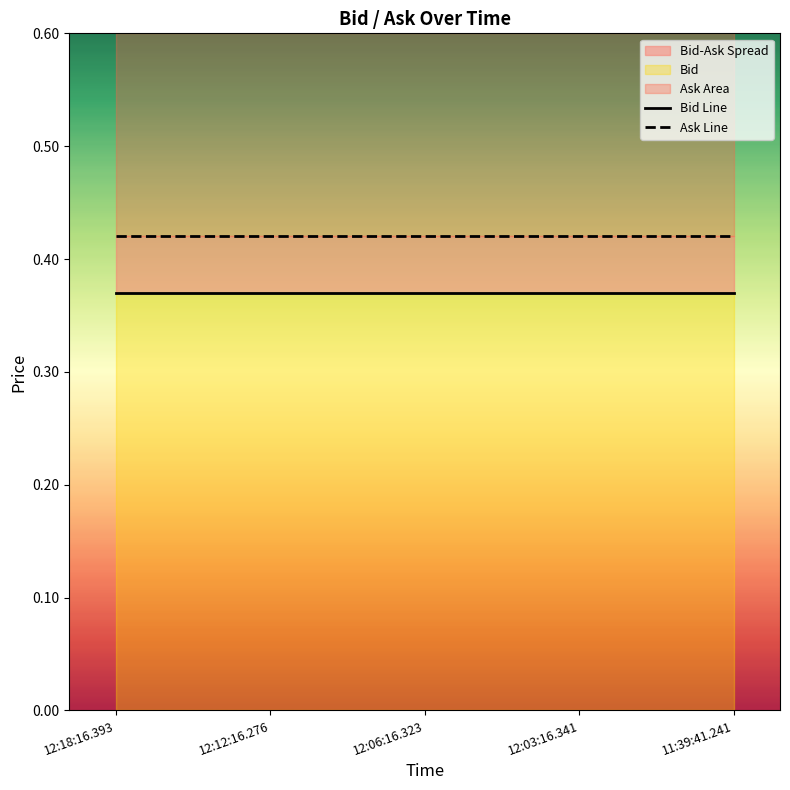

True or false: Ask Line has more than 2 points higher than both neighbors.

False